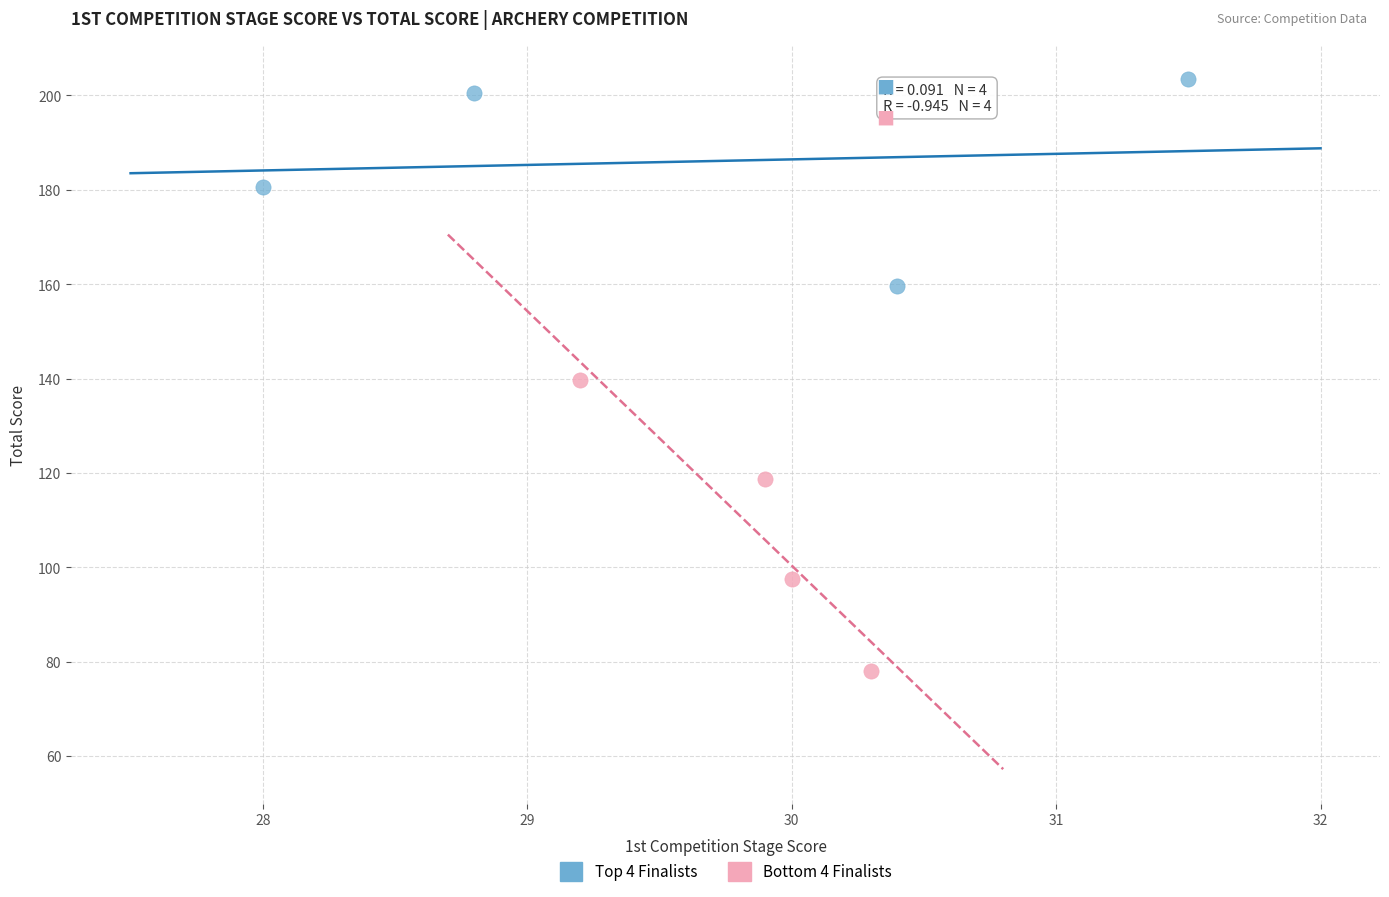

Which series has the largest Y range (max minus min)?

Bottom 4 Finalists